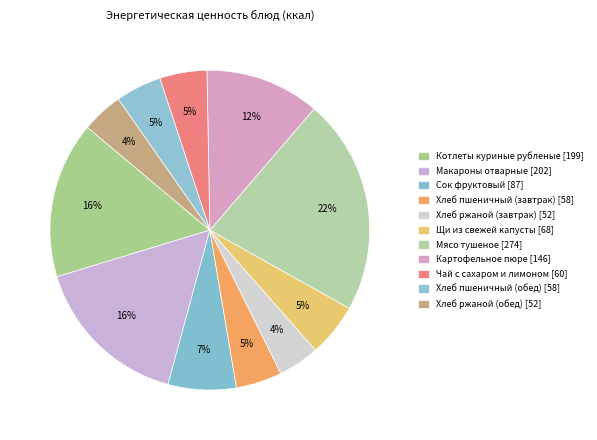

Does Хлеб ржаной (завтрак) represent more than half of the total?

No